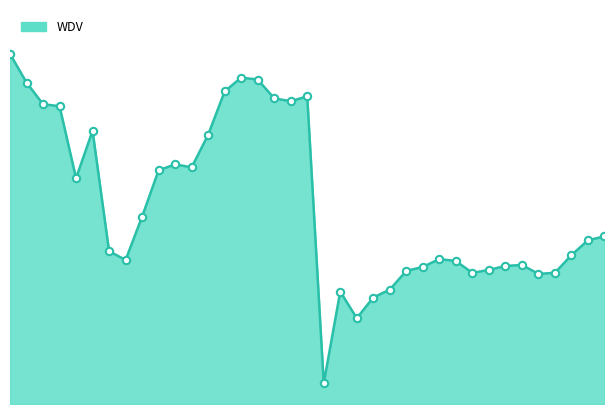

Does the chart have visible grid lines?

No